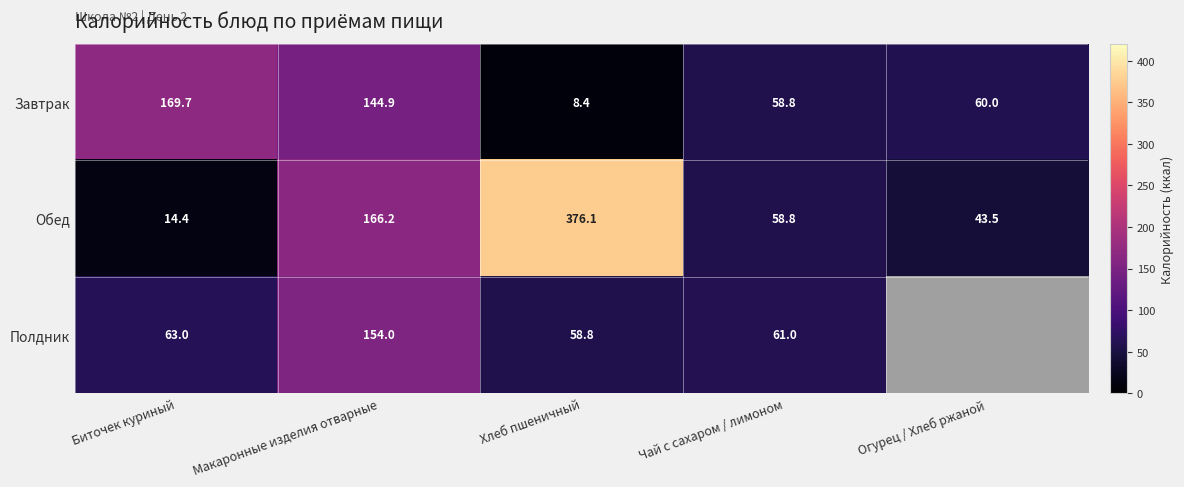

What is the difference between the Обед values at Чай с сахаром / лимоном and Огурец / Хлеб ржаной?

15.2